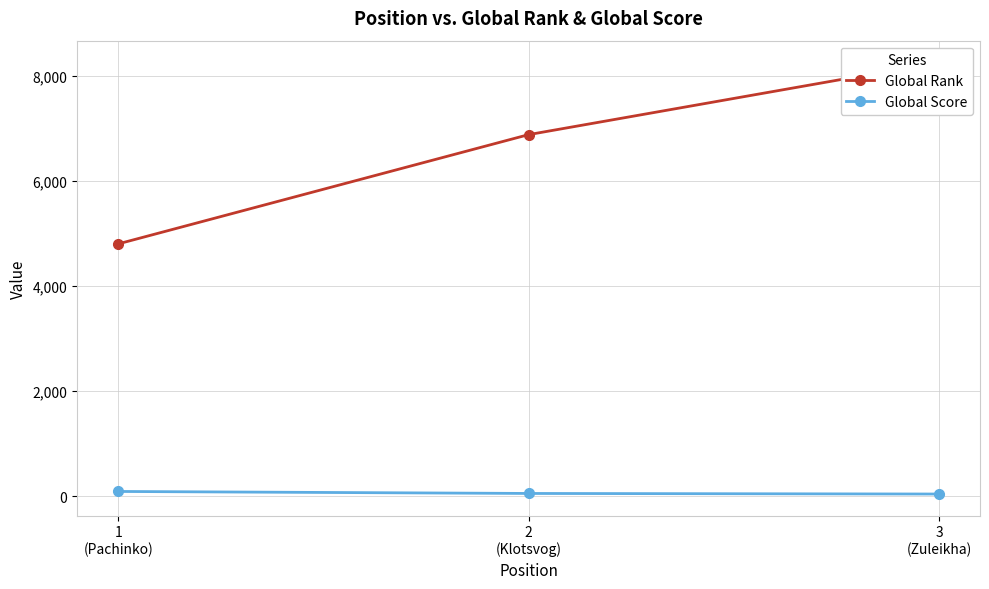

The value of Global Score at 1
(Pachinko) is 117. True or false?

False